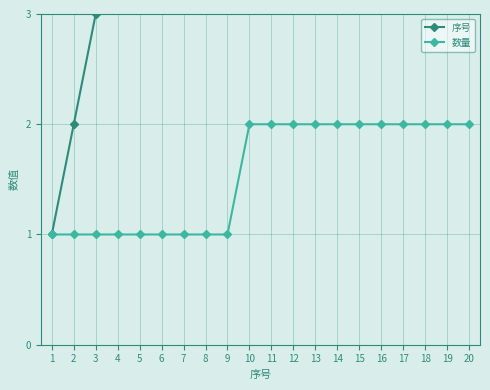

What is the value of the 数量 point at the 14th from the left?

2